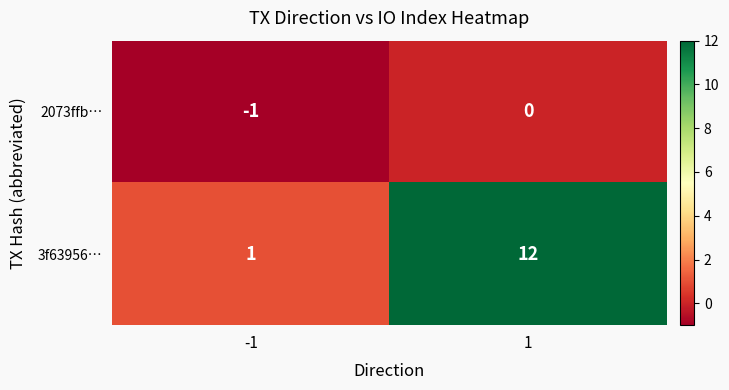

The value of 3f63956… at -1 is 2. True or false?

False